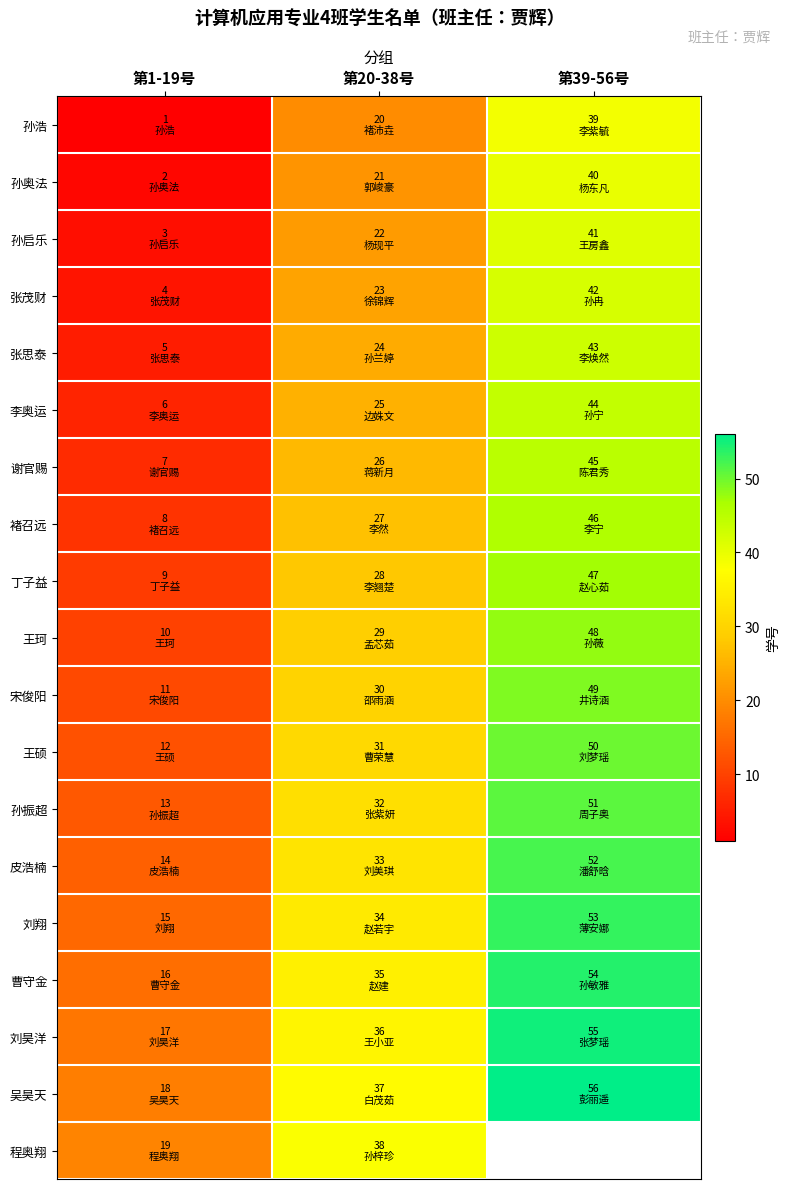

Where does the 王硕 series first go above 31?

第39-56号